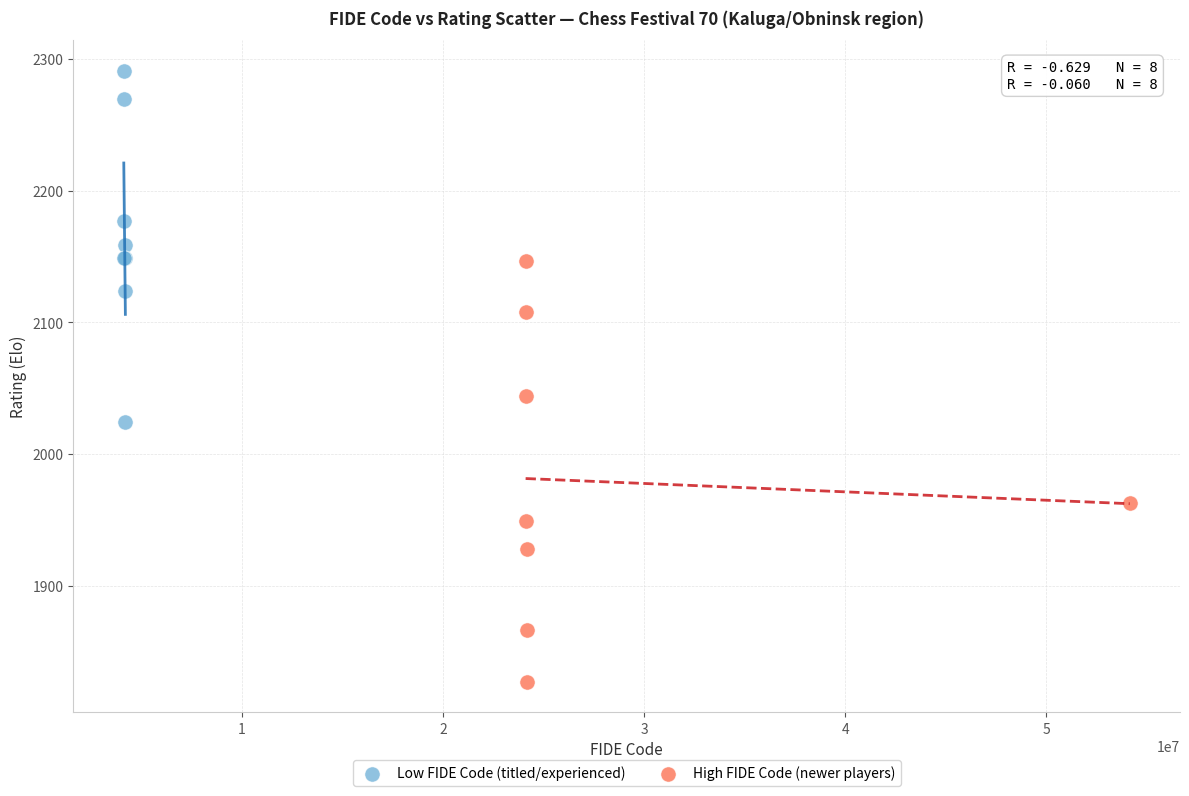

Which series has the widest spread of Y values?

High FIDE Code (newer players)